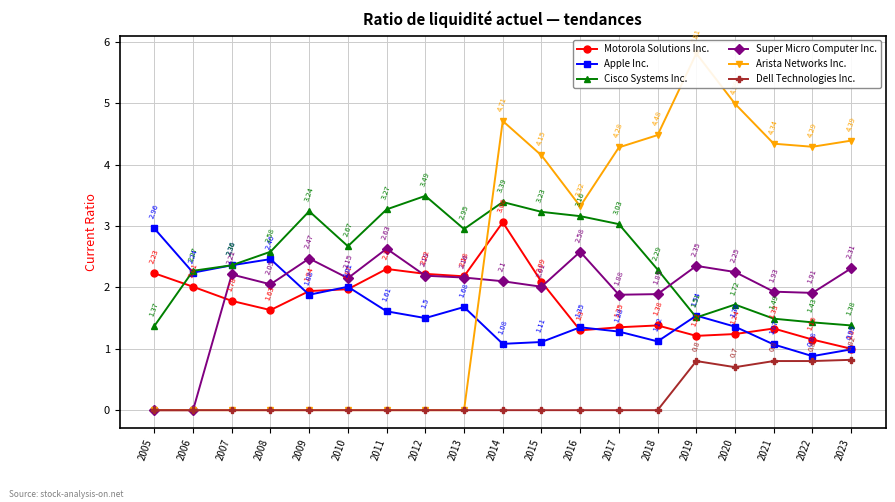

How many lines are shown in the chart?

6